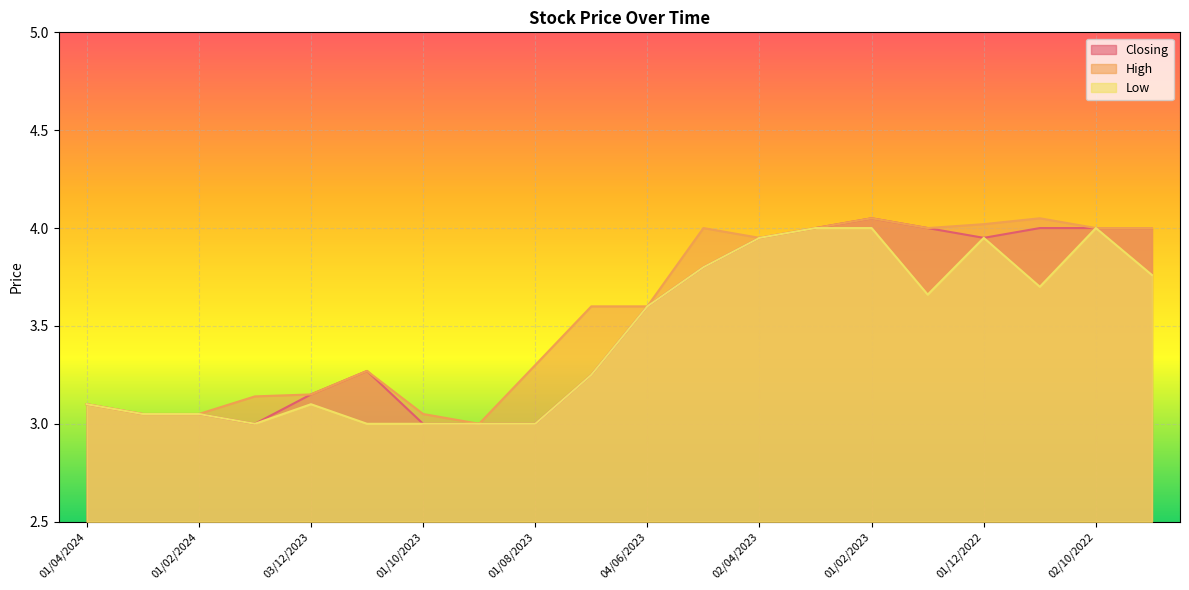

List the series in order of their overall mean, highest first.

High, Closing, Low